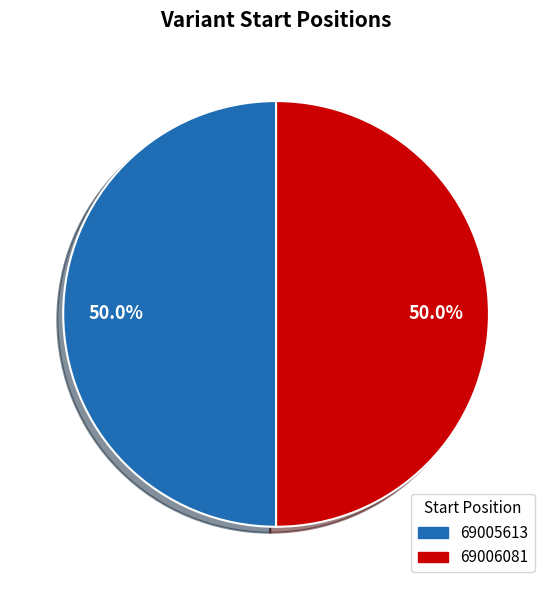

Approximately how many times larger is the value at 69006081 compared to 69005613?

1.0